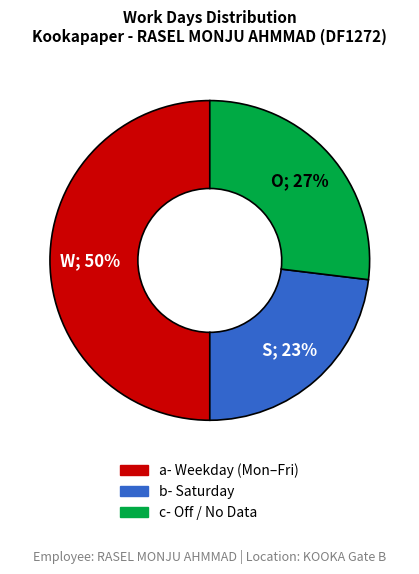

To the nearest percent, what is the average slice percentage?

33%